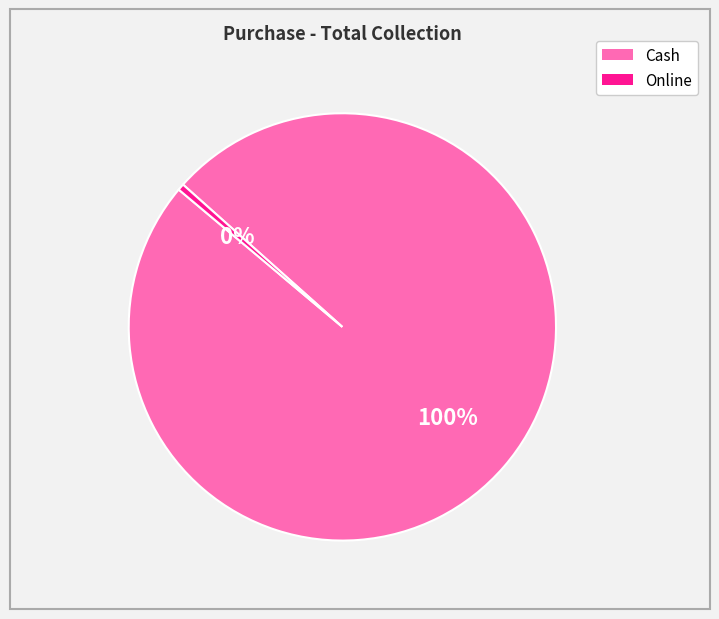

Is it true that Online is 0% of the pie?

True